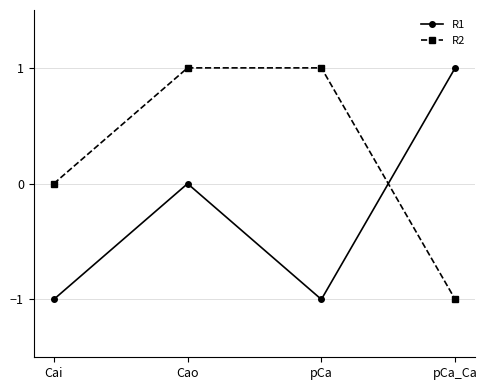

What is the sum of all R2 values?

1